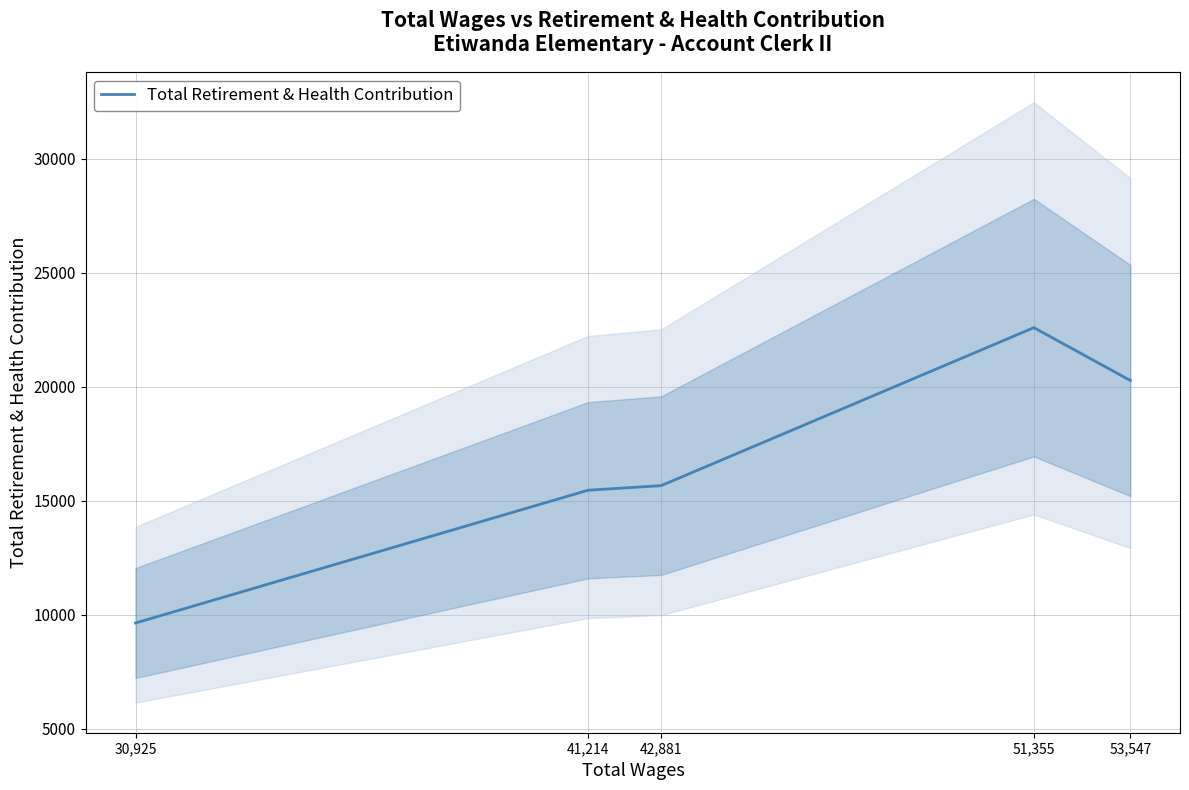

What is the sum of the values at 41,214 and 53,547?

35730